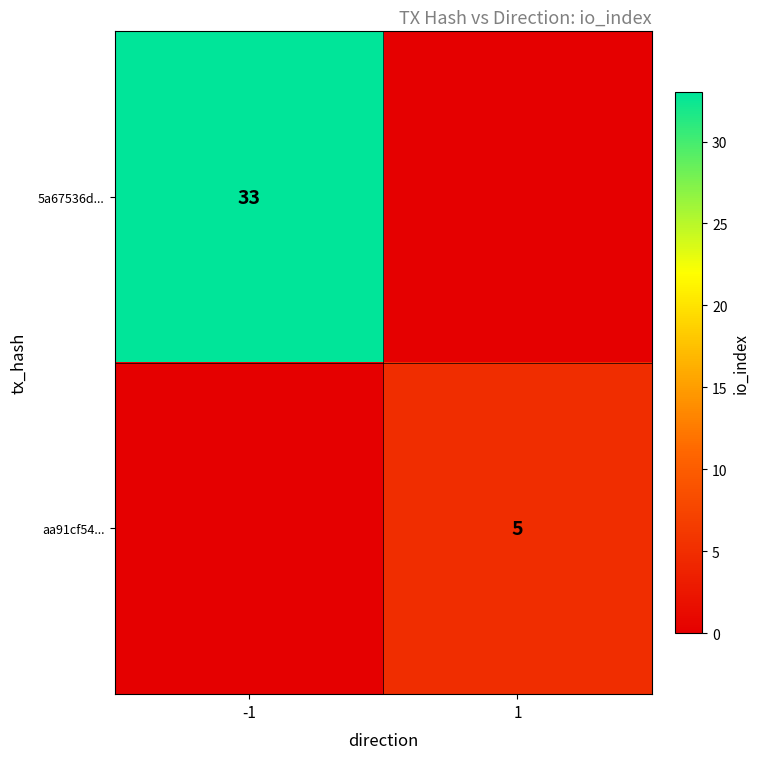

The value of aa91cf54... at 1 is 3. True or false?

False